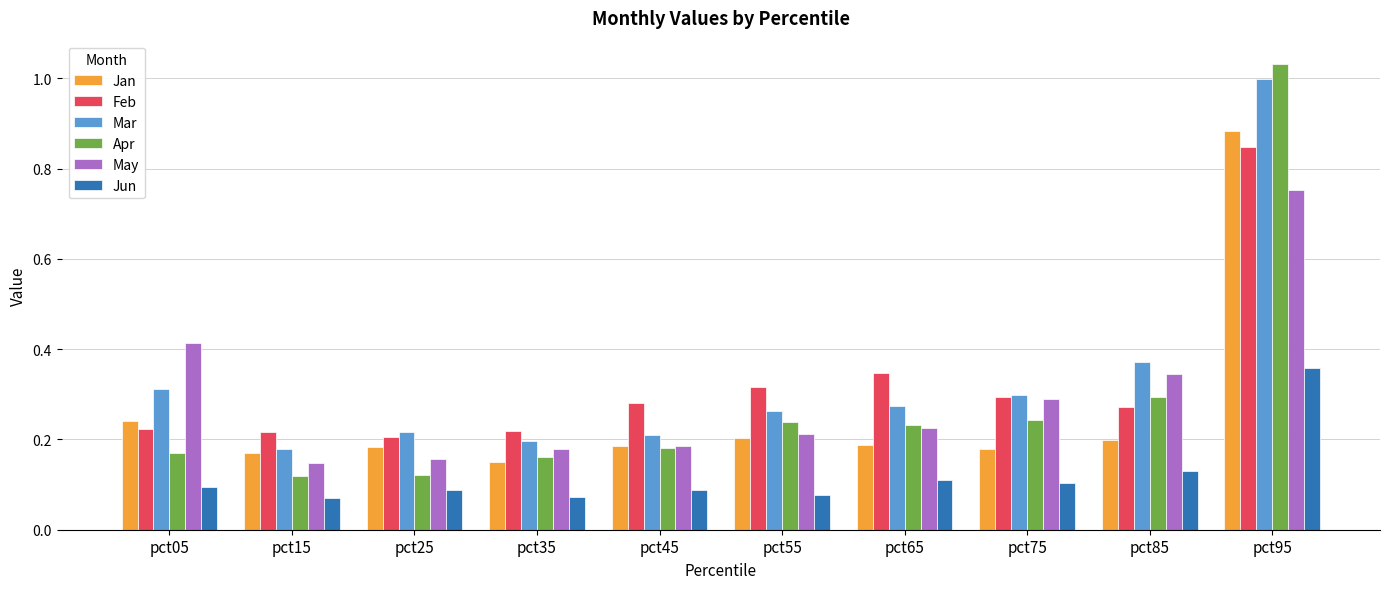

Count the number of categories in the chart.

10